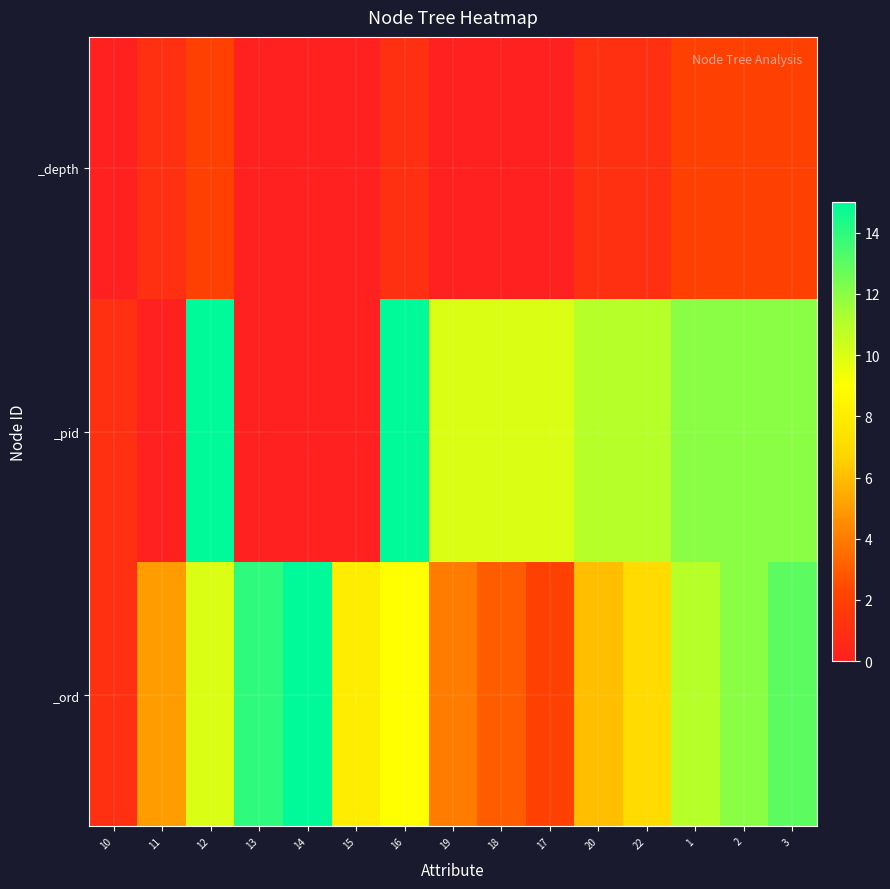

Reading left to right, transcribe all the data shown in this chart.

_depth: 10=0	11=1	12=2	13=0	14=0	15=0	16=1	19=0	18=0	17=0	20=1	22=1	1=2	2=2	3=2
_pid: 10=1	11=0	12=15	13=0	14=0	15=0	16=15	19=10	18=10	17=10	20=11	22=11	1=12	2=12	3=12
_ord: 10=1	11=5	12=10	13=14	14=15	15=8	16=9	19=4	18=3	17=2	20=6	22=7	1=11	2=12	3=13